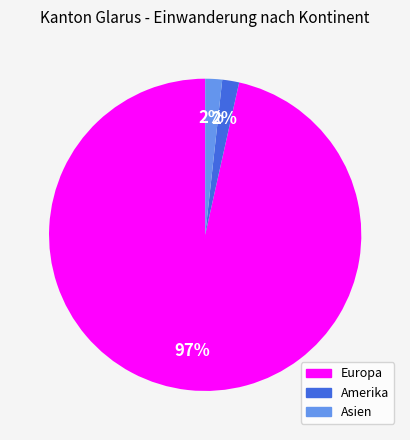

Does any single category account for the majority?

Yes